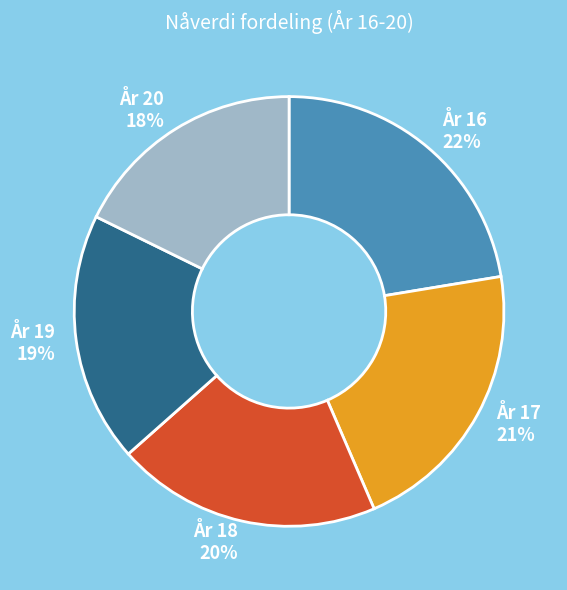

Does any single category account for the majority?

No